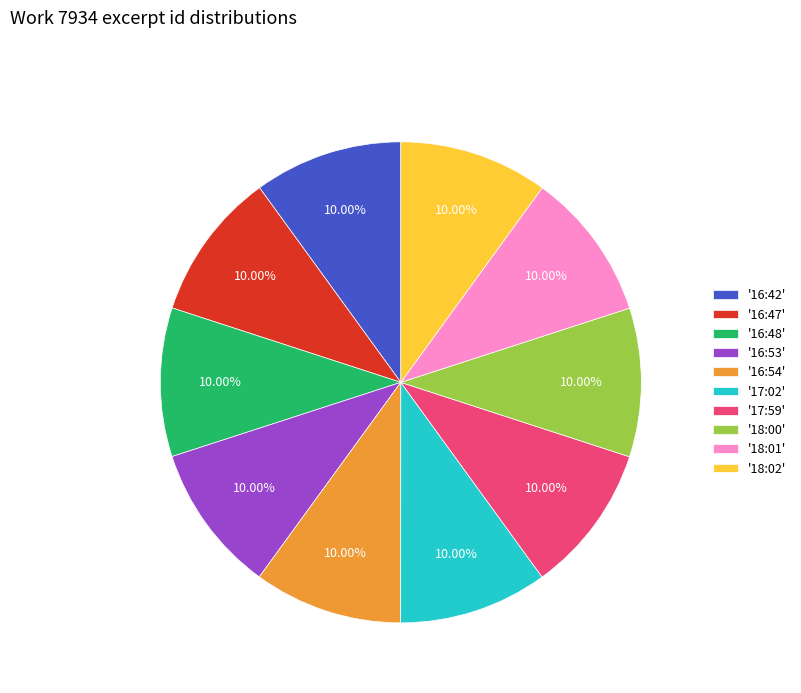

Is there any slice that represents more than half of the pie?

No